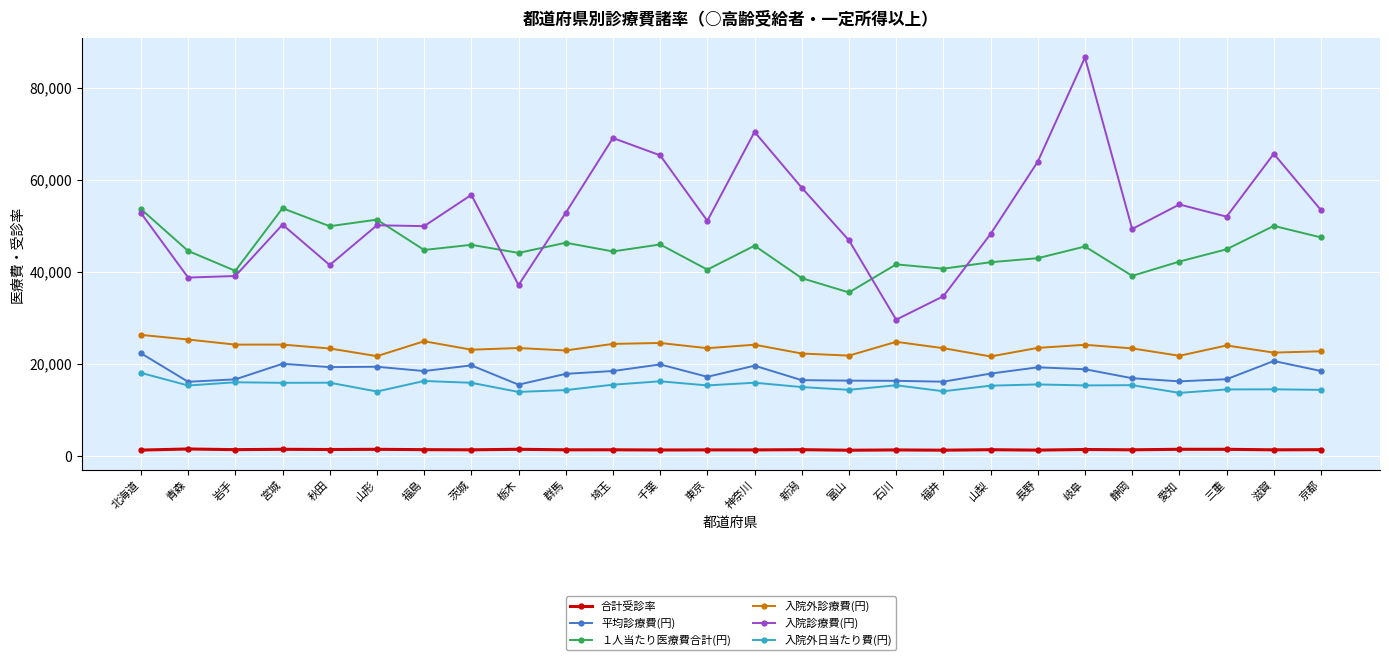

True or false: 合計受診率 and 入院診療費(円) cross at least once.

False